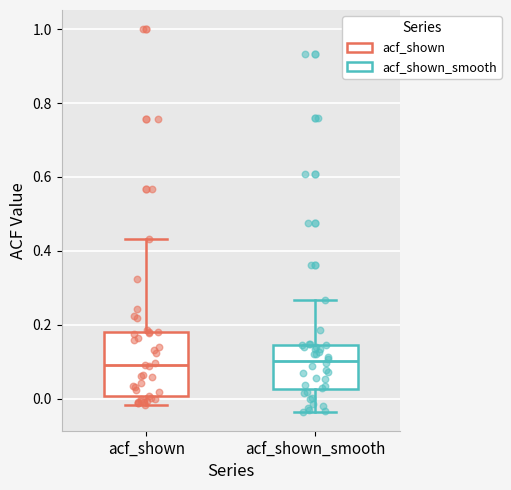

Which box is the tallest, from its lower edge to its upper edge?

acf_shown